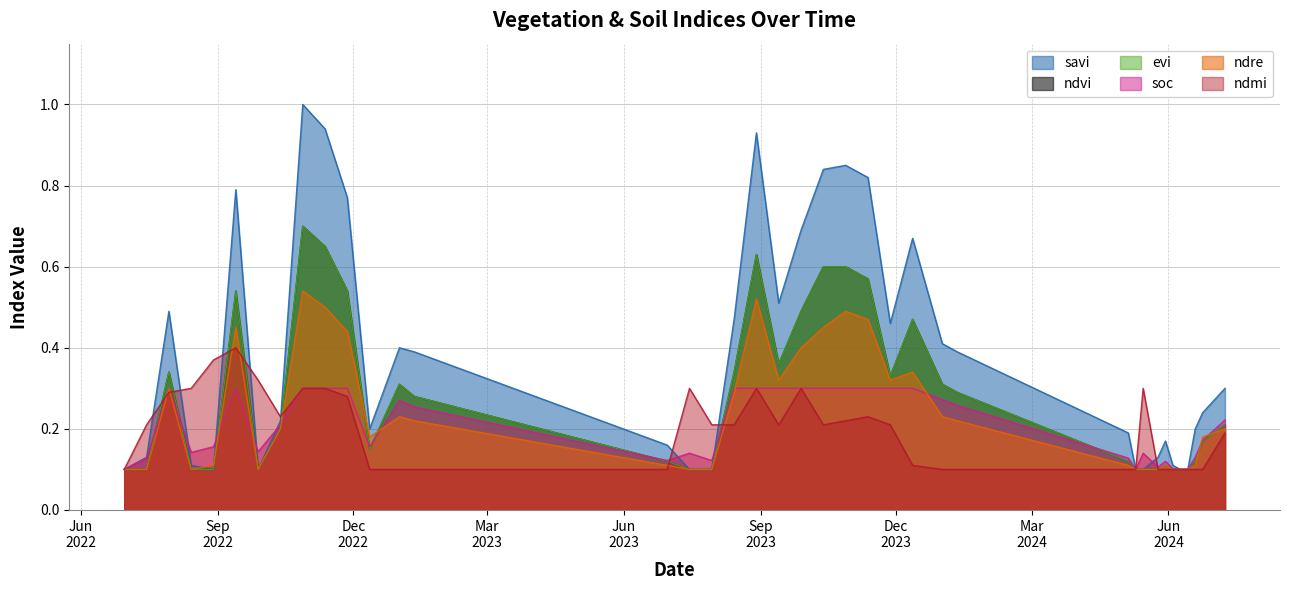

In evi, how many points are lower than both neighbors (excluding endpoints)?

4